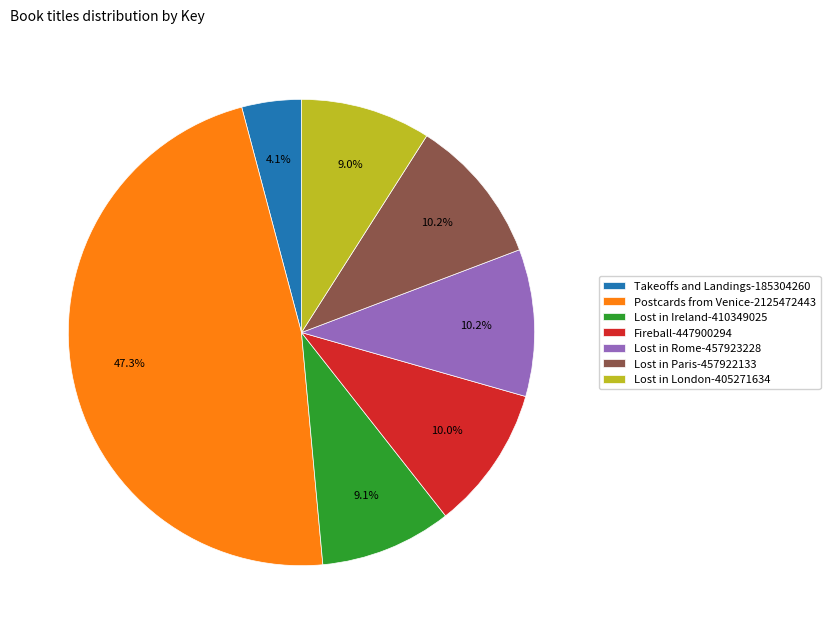

The Lost in Rome slice represents 24% of the pie. True or false?

False